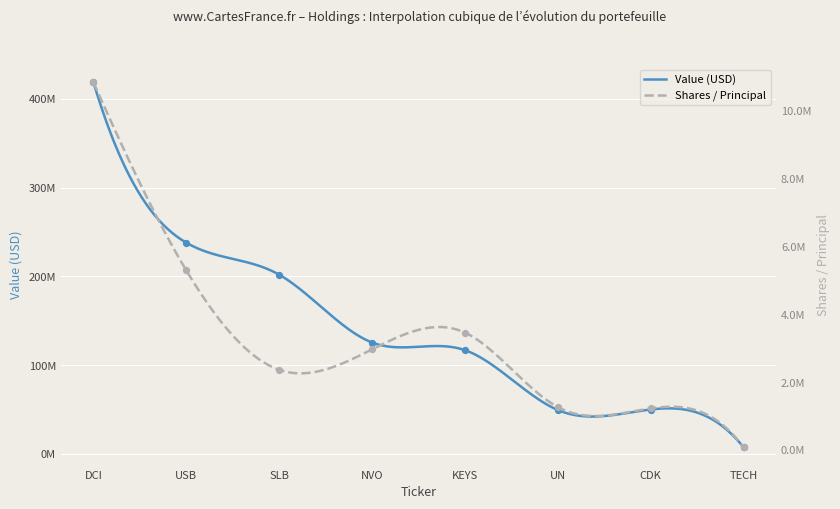

Is the value of Shares / Principal at SLB greater than the value of Value (USD) at TECH?

No